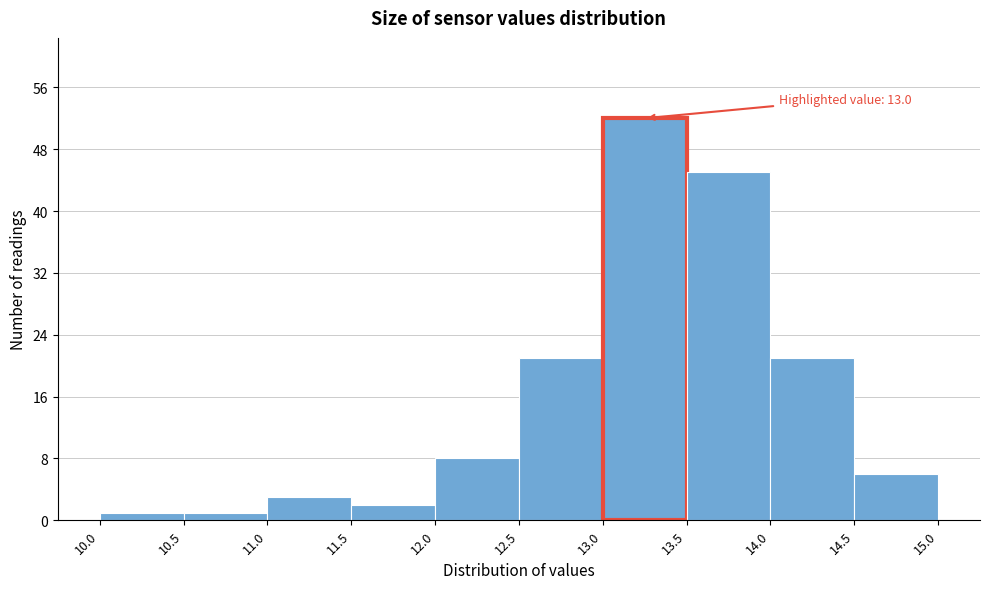

Over which range of the x-axis is the bar tallest?

13.0 to 13.5